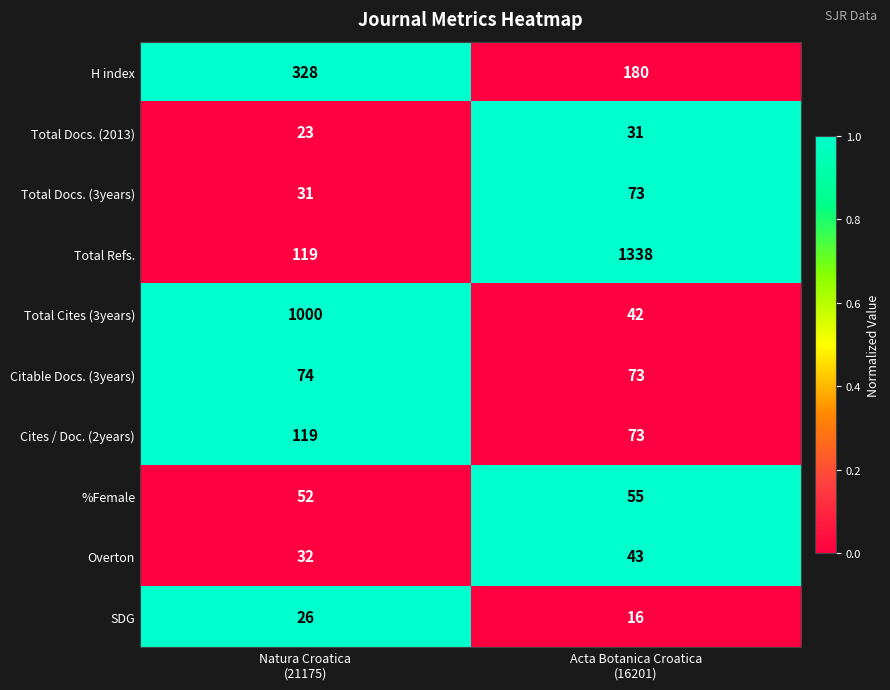

How many categories are shown in the chart?

2